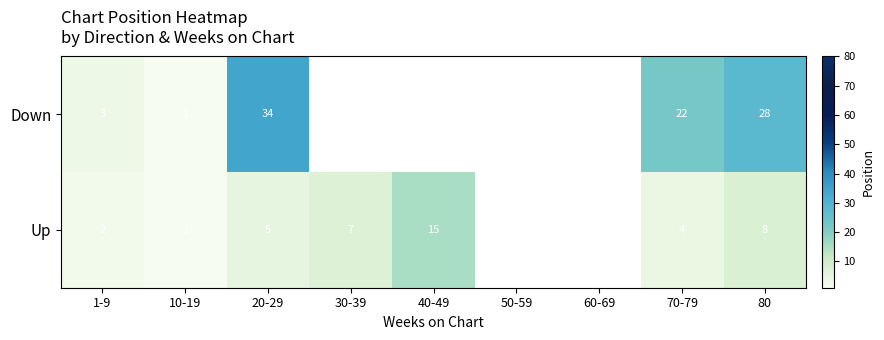

The value of Down at 10-19 is 2. True or false?

False